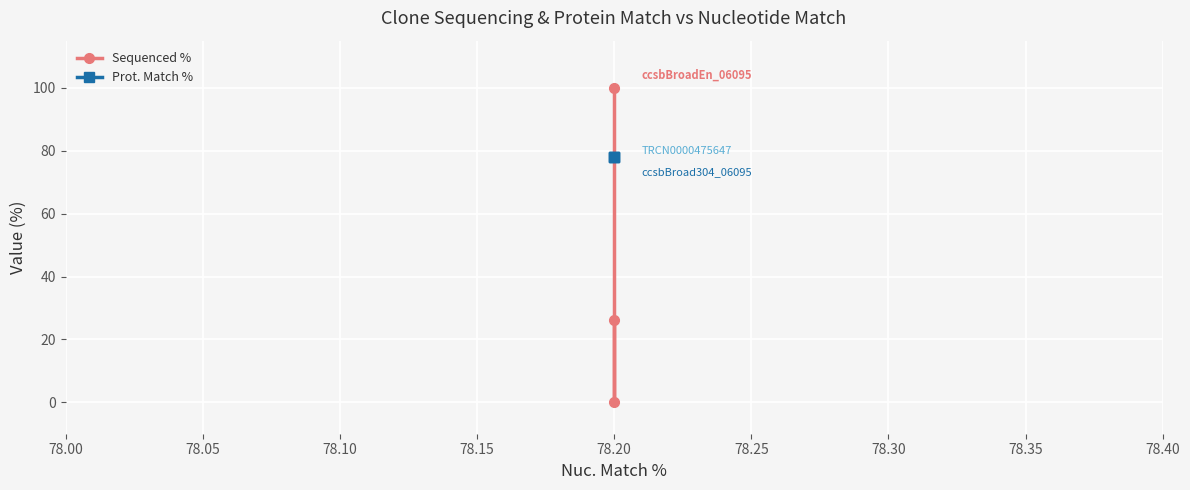

What is the average value of the Prot. Match % series?

78.1